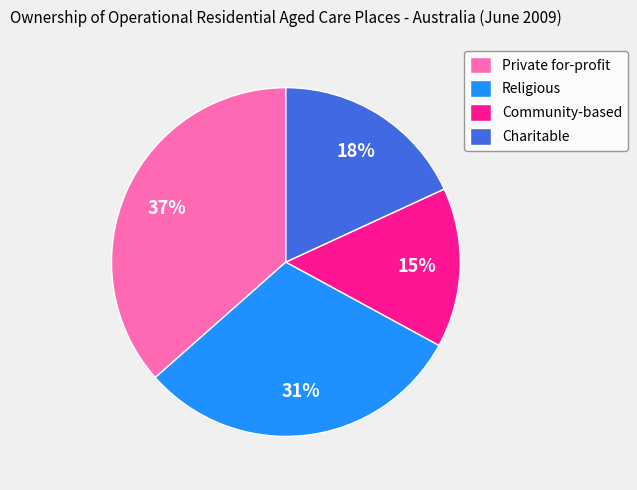

Rank the categories by value from highest to lowest.

Private for-profit, Religious, Charitable, Community-based